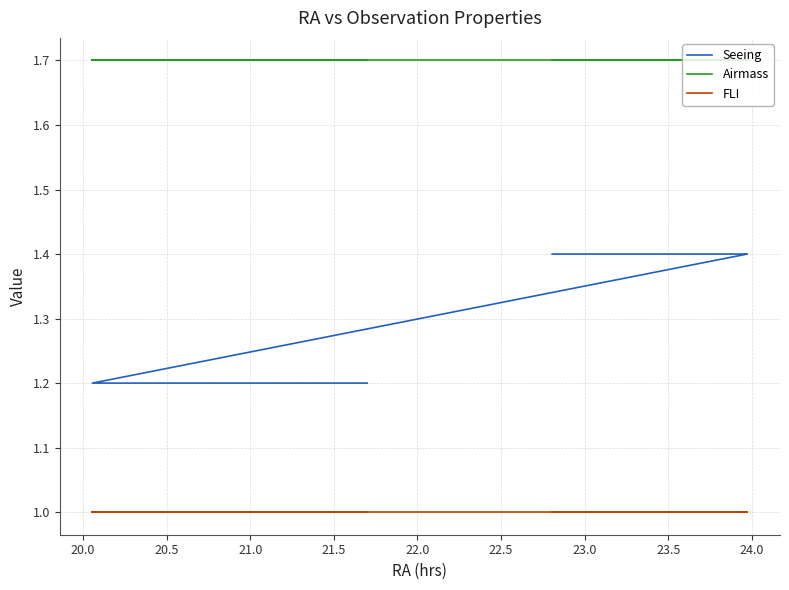

Count the number of categories in the chart.

36